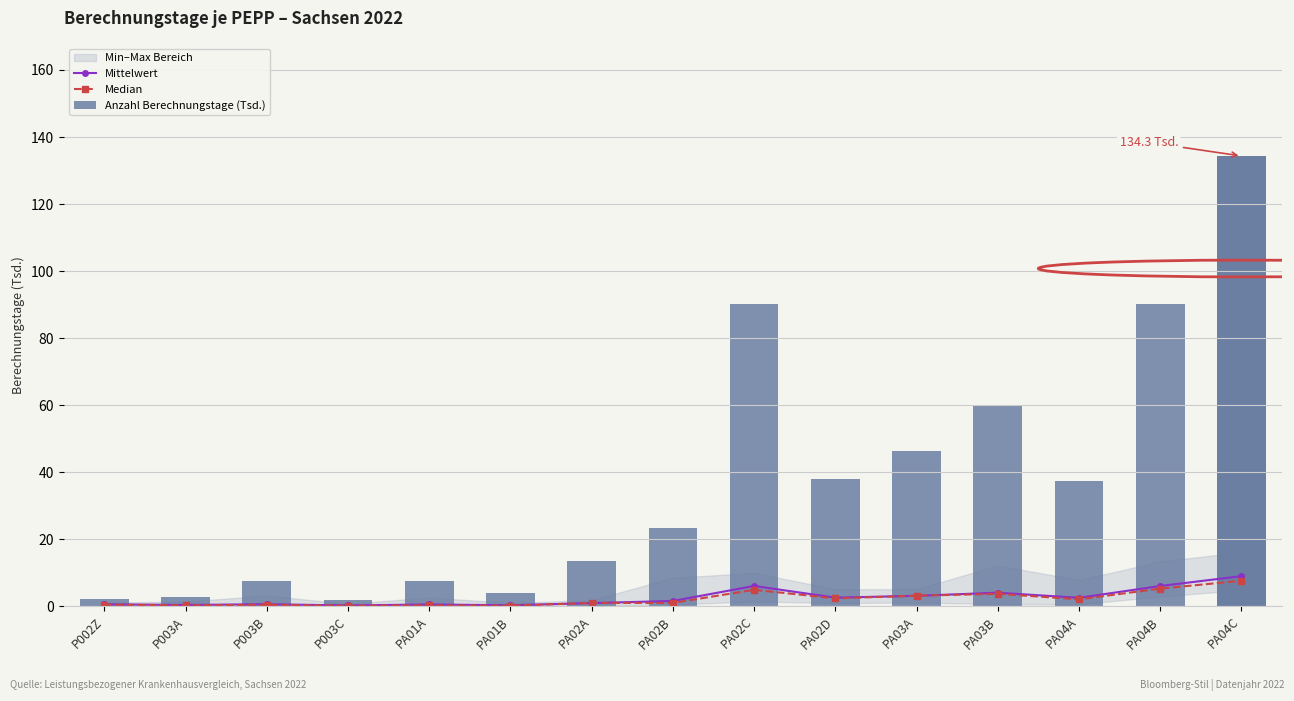

What position from the right is PA03A?

5